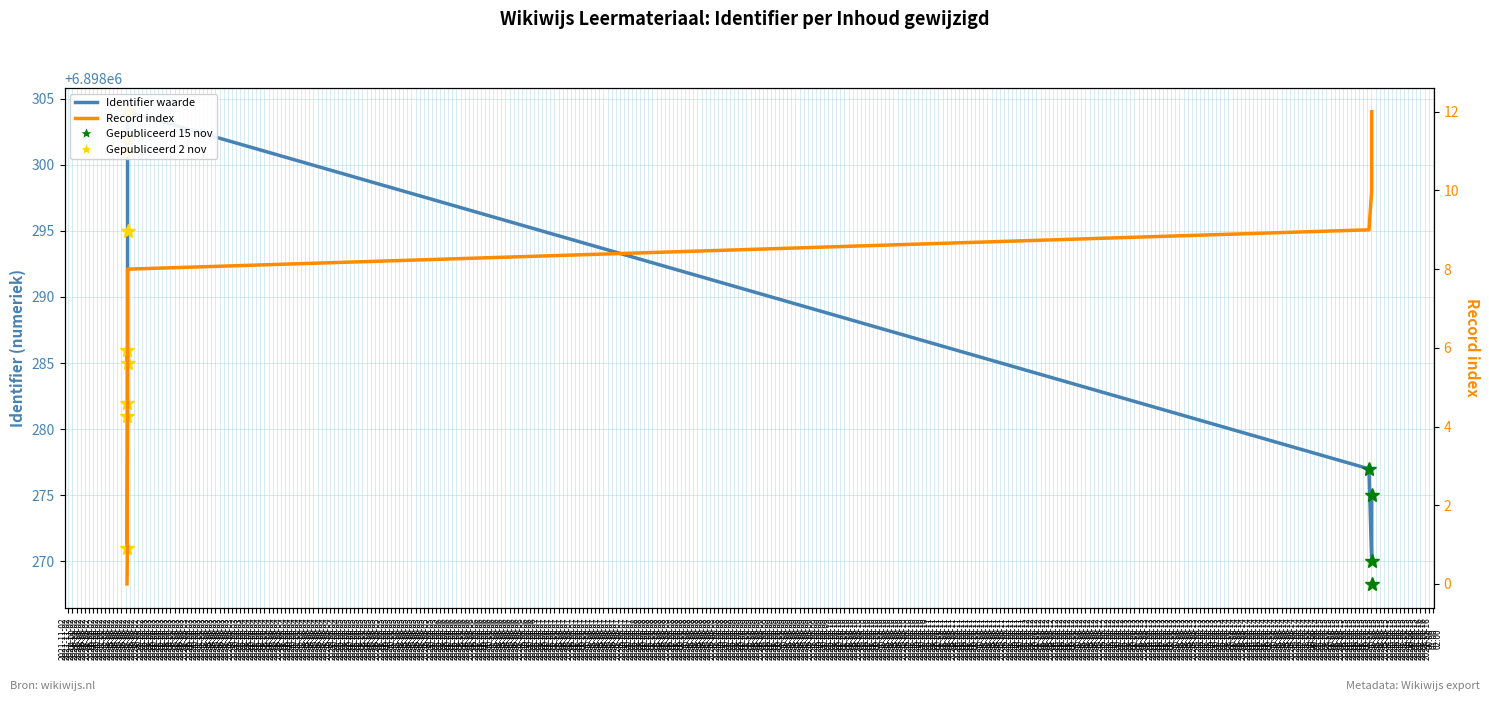

Is it true that Record index equals 5.0 at 2021-11-02
09:00?

True